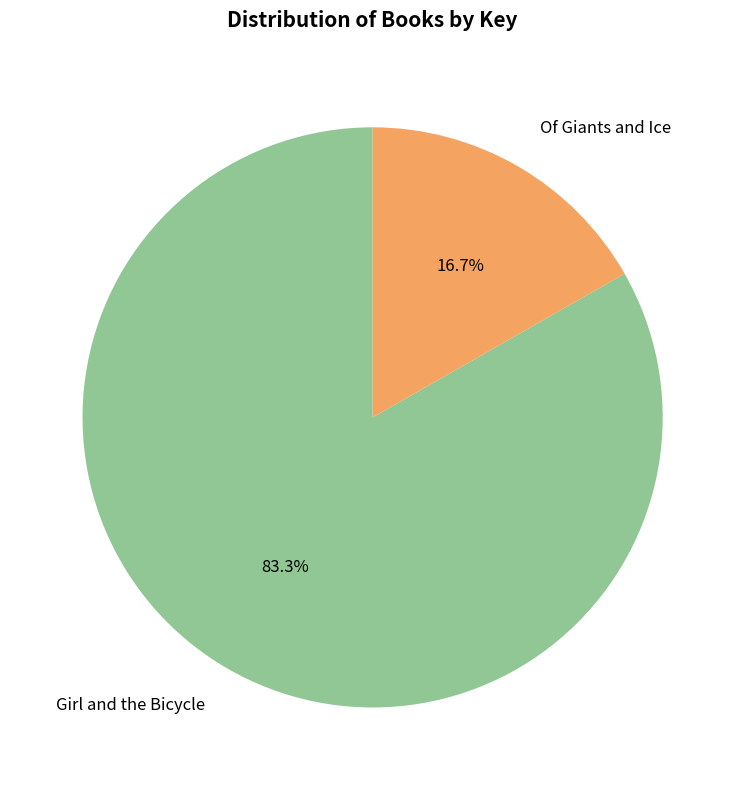

Approximately how many times larger is the value at Girl and the Bicycle compared to Of Giants and Ice?

5.0